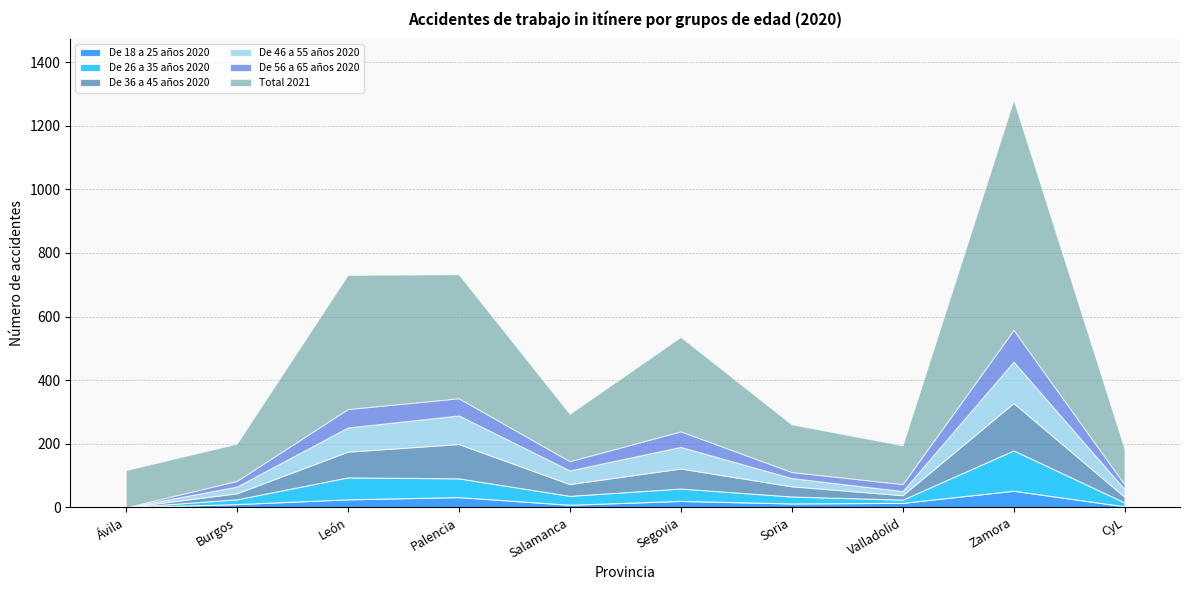

List the series in order of their peak value, lowest first.

De 18 a 25 años 2020, De 56 a 65 años 2020, De 26 a 35 años 2020, De 46 a 55 años 2020, De 36 a 45 años 2020, Total 2021